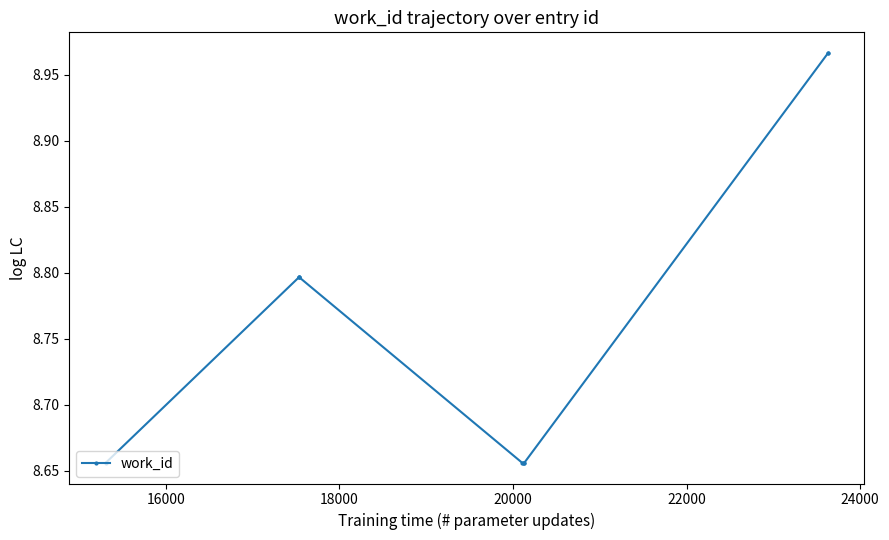

What is the difference between the second highest and second lowest values?

0.3